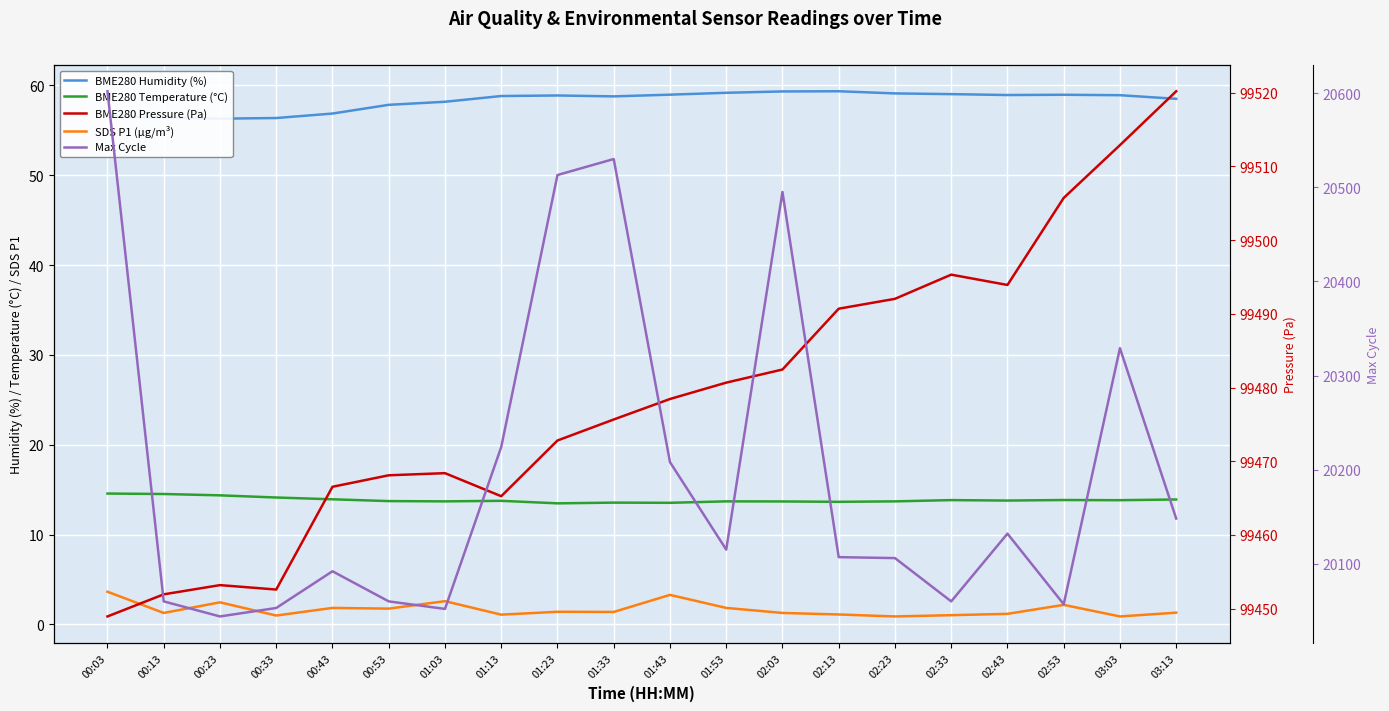

How many values in the BME280 Humidity (%) series exceed 58?

14